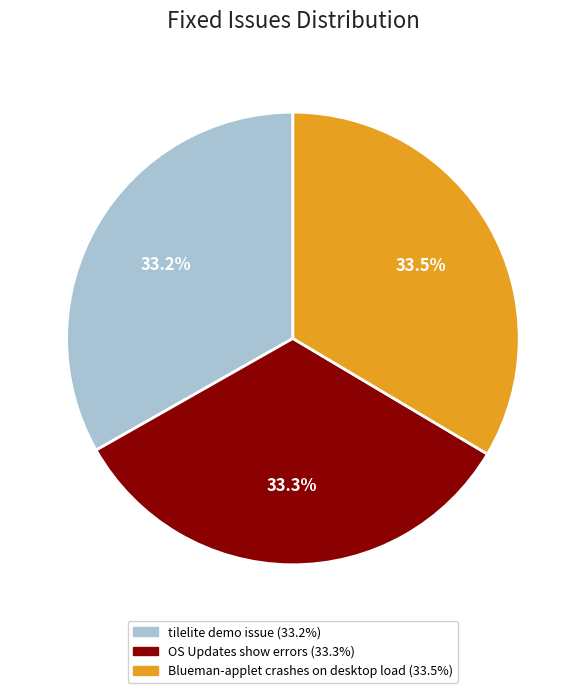

The OS Updates show errors slice represents 33% of the pie. True or false?

True